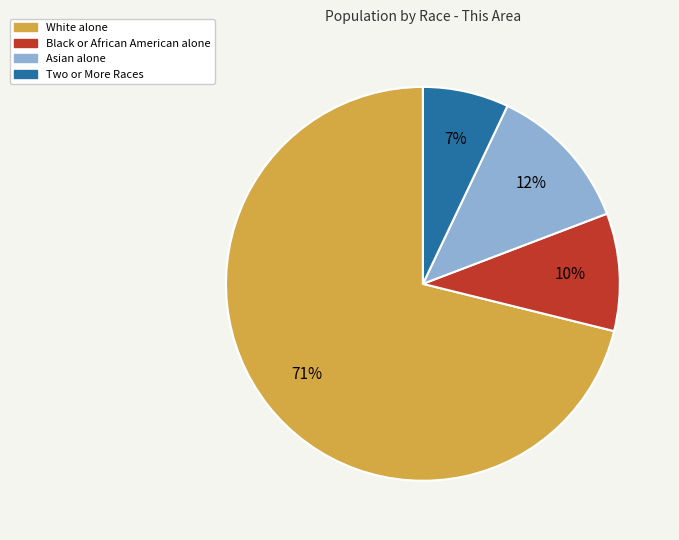

Combined, do Asian alone and Black or African American alone account for over 50%?

No